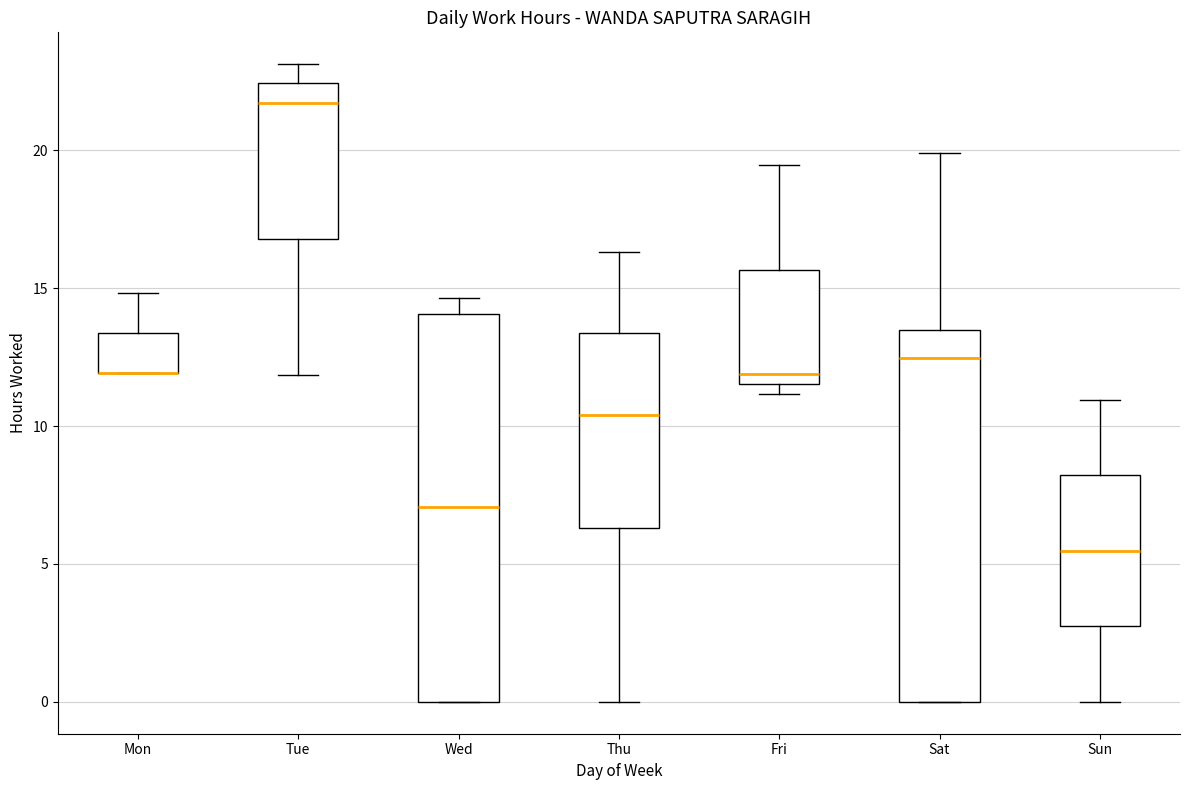

Reading left to right, read every box against the y-axis: the position of its median line, the range the box covers, and the ends of its whiskers. The values are not printed on the chart, so give them approximately, as read against the axis.

Mon: median 12.0 (drawn on the box's lower edge), box 12.0 to 13.5, whiskers 12.0 to 15.0
Tue: median 21.5, box 17.0 to 22.5, whiskers 12.0 to 23.0
Wed: median 7.0, box 0.0 to 14.0, whiskers 0.0 to 14.5
Thu: median 10.5, box 6.5 to 13.5, whiskers 0.0 to 16.5
Fri: median 12.0, box 11.5 to 15.5, whiskers 11.0 to 19.5
Sat: median 12.5, box 0.0 to 13.5, whiskers 0.0 to 20.0
Sun: median 5.5, box 2.5 to 8.0, whiskers 0.0 to 11.0